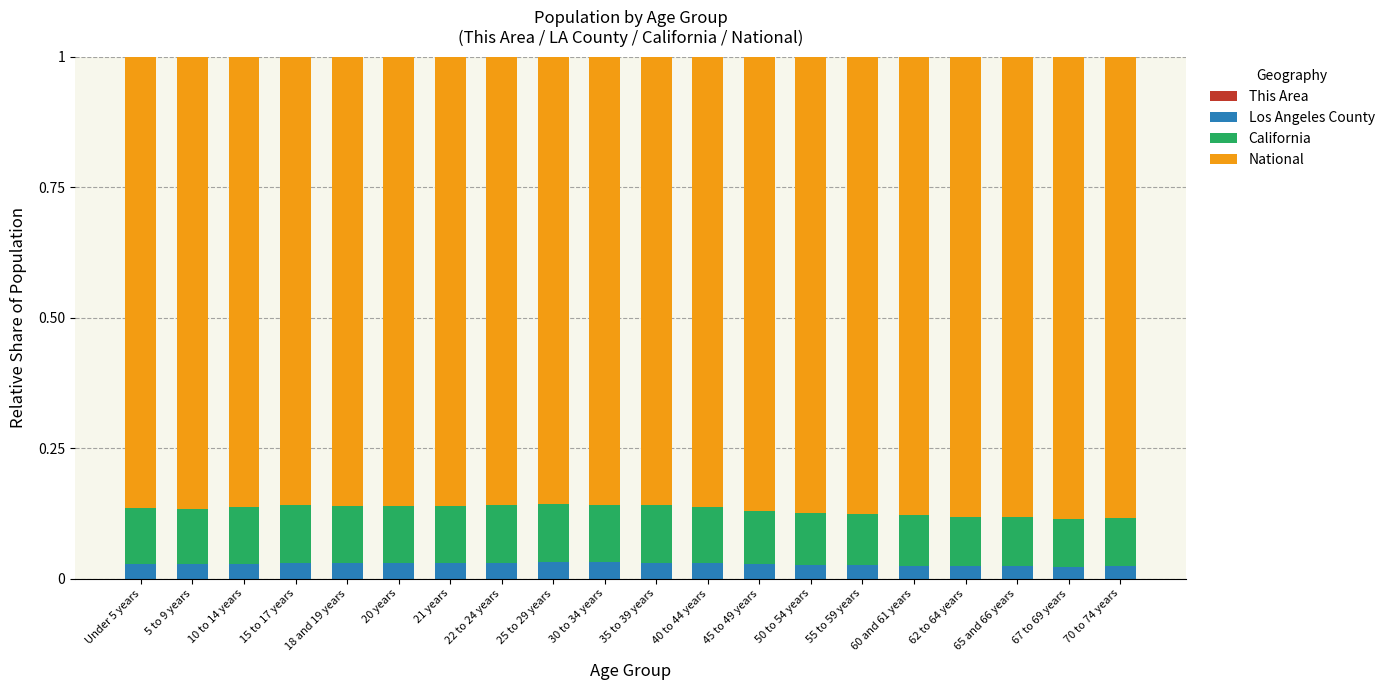

The This Area series shows 0.0 at 15 to 17 years. True or false?

True